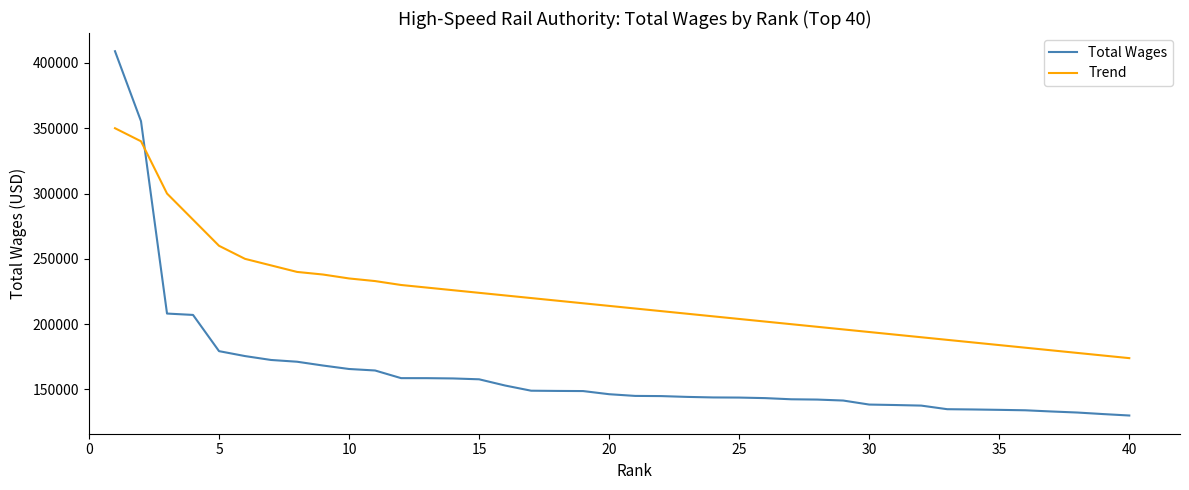

True or false: Total Wages and Trend cross at least once.

True